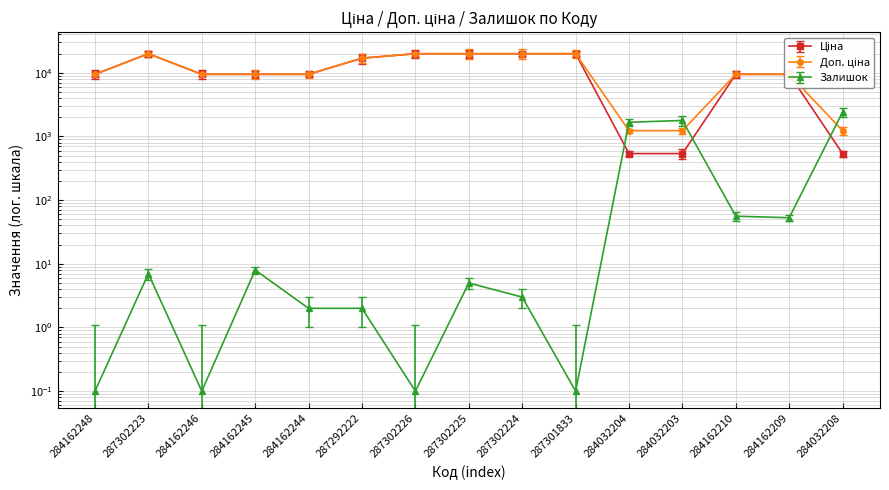

How many intersections are there between Ціна and Залишок?

3